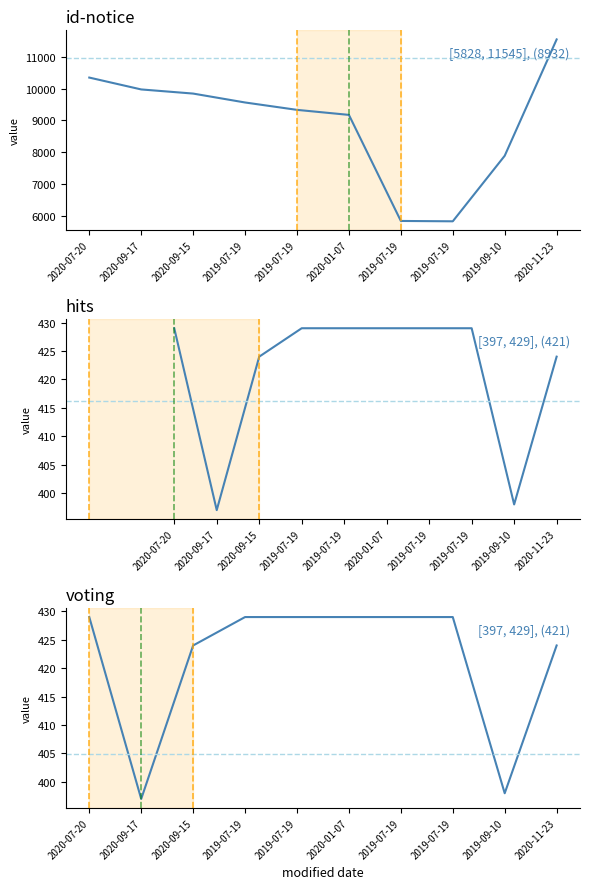

Rank the series at 2019-07-19 from highest to lowest value.

id-notice, hits, voting